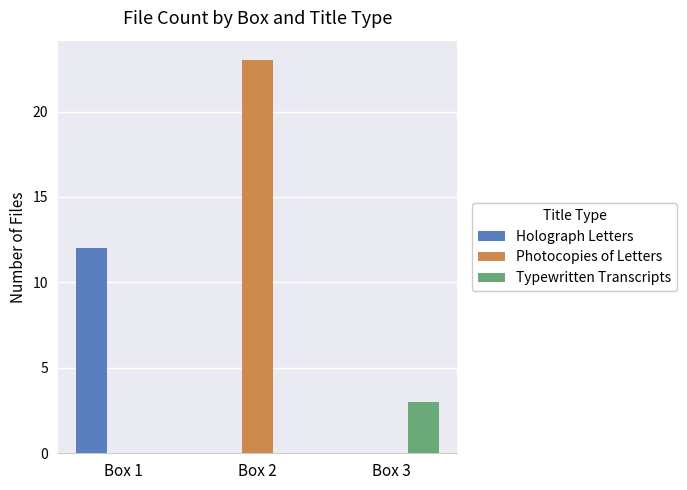

Count the Holograph Letters values in the range 0 to 12.

3